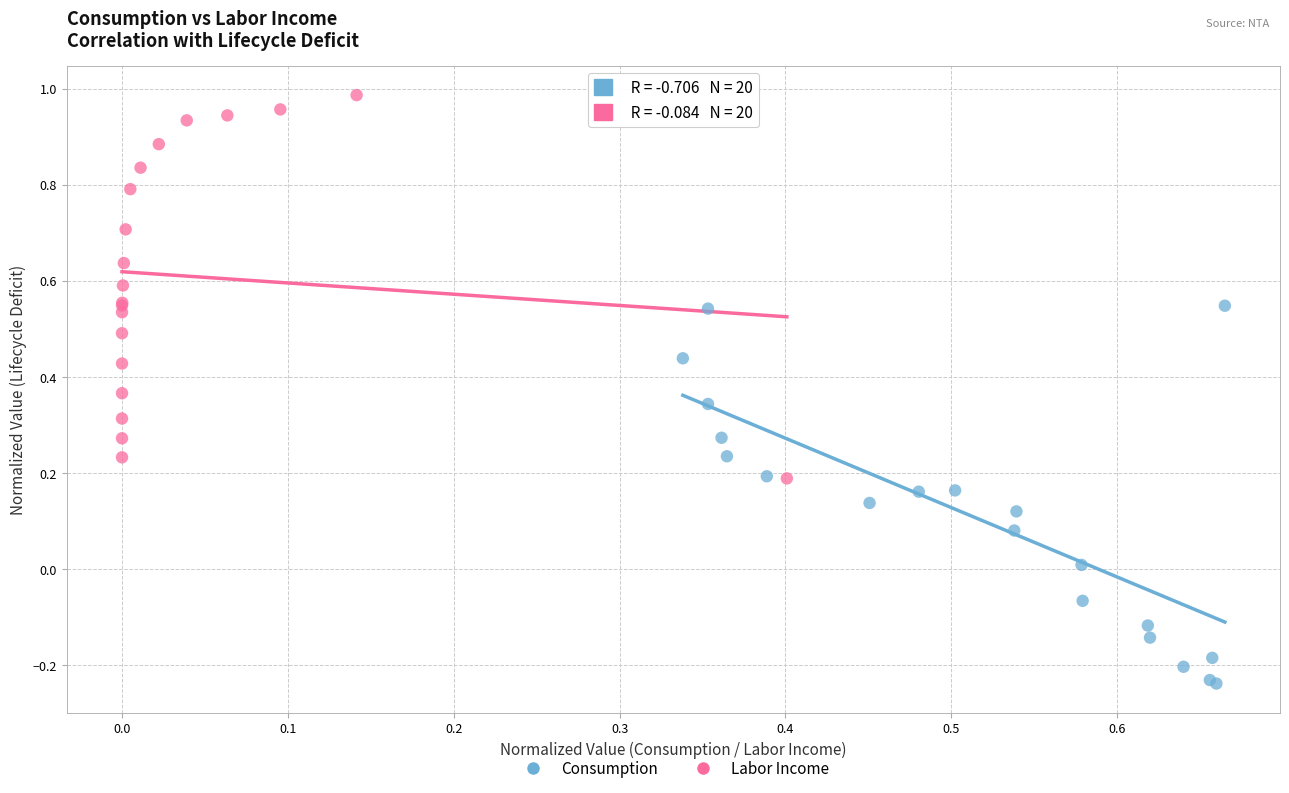

Which series reaches the minimum Y coordinate?

Consumption